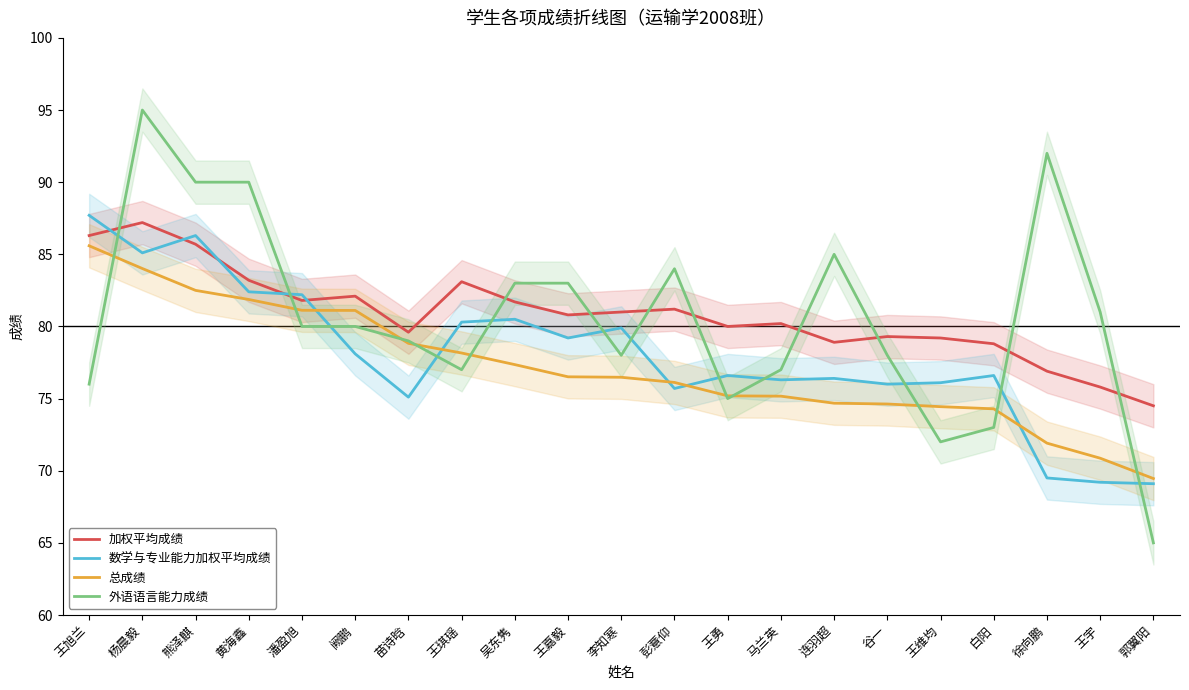

Reading left to right, extract all data points from this chart.

加权平均成绩: 王旭兰=86.3	杨晨毅=87.2	熊泽麒=85.7	黄海鑫=83.2	潘盈旭=81.8	阙鹏=82.1	苗诗晗=79.6	王琪瑶=83.1	吴东隽=81.7	王嘉毅=80.8	李知寒=81.0	彭薏仰=81.2	王勇=80.0	马兰英=80.2	连羽超=78.9	谷一=79.3	王维均=79.2	白阳=78.8	徐向鹏=76.9	王宇=75.8	郭翼阳=74.5
数学与专业能力加权平均成绩: 王旭兰=87.7	杨晨毅=85.1	熊泽麒=86.3	黄海鑫=82.4	潘盈旭=82.2	阙鹏=78.1	苗诗晗=75.1	王琪瑶=80.3	吴东隽=80.5	王嘉毅=79.2	李知寒=79.9	彭薏仰=75.7	王勇=76.6	马兰英=76.3	连羽超=76.4	谷一=76.0	王维均=76.1	白阳=76.6	徐向鹏=69.5	王宇=69.2	郭翼阳=69.1
总成绩: 王旭兰=85.6	杨晨毅=84.0	熊泽麒=82.5	黄海鑫=81.9	潘盈旭=81.1	阙鹏=81.1	苗诗晗=78.8	王琪瑶=78.2	吴东隽=77.4	王嘉毅=76.5	李知寒=76.5	彭薏仰=76.1	王勇=75.2	马兰英=75.2	连羽超=74.7	谷一=74.6	王维均=74.4	白阳=74.3	徐向鹏=71.9	王宇=70.9	郭翼阳=69.5
外语语言能力成绩: 王旭兰=76.0	杨晨毅=95.0	熊泽麒=90.0	黄海鑫=90.0	潘盈旭=80.0	阙鹏=80.0	苗诗晗=79.0	王琪瑶=77.0	吴东隽=83.0	王嘉毅=83.0	李知寒=78.0	彭薏仰=84.0	王勇=75.0	马兰英=77.0	连羽超=85.0	谷一=78.0	王维均=72.0	白阳=73.0	徐向鹏=92.0	王宇=81.0	郭翼阳=65.0